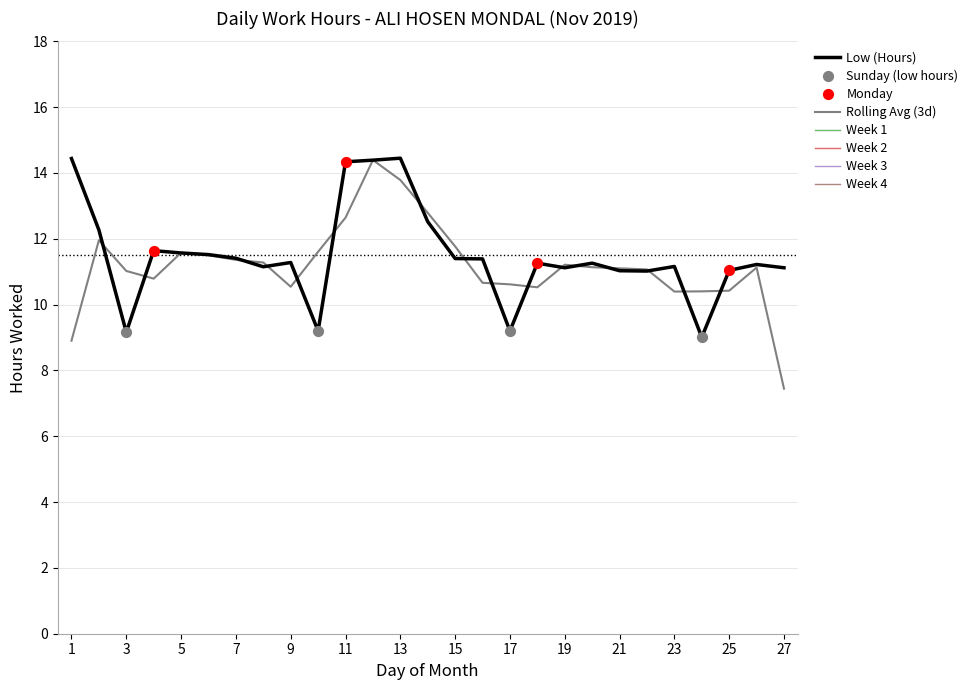

Which has a higher value, 8 or 18?

18